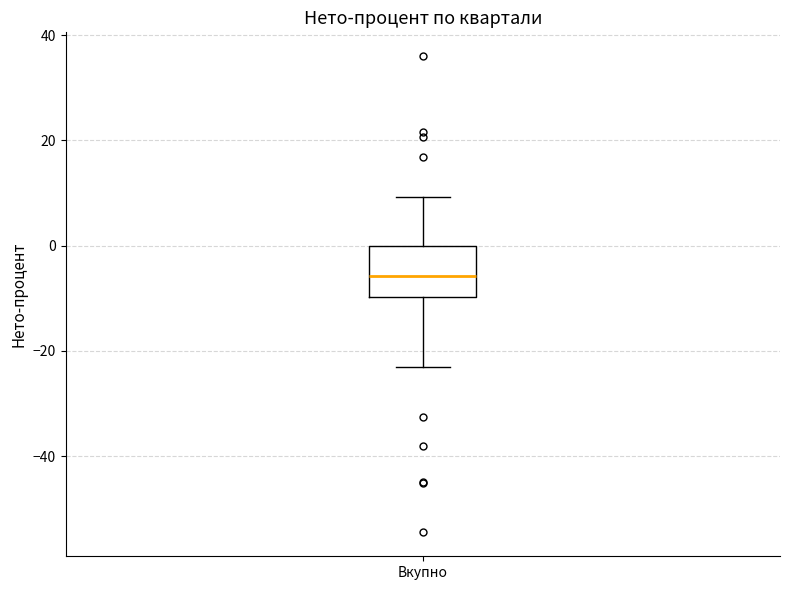

Where does the lower whisker of the box for Вкупно end on the y-axis? The values are not printed on the chart, so give them approximately, as read against the axis.

-22